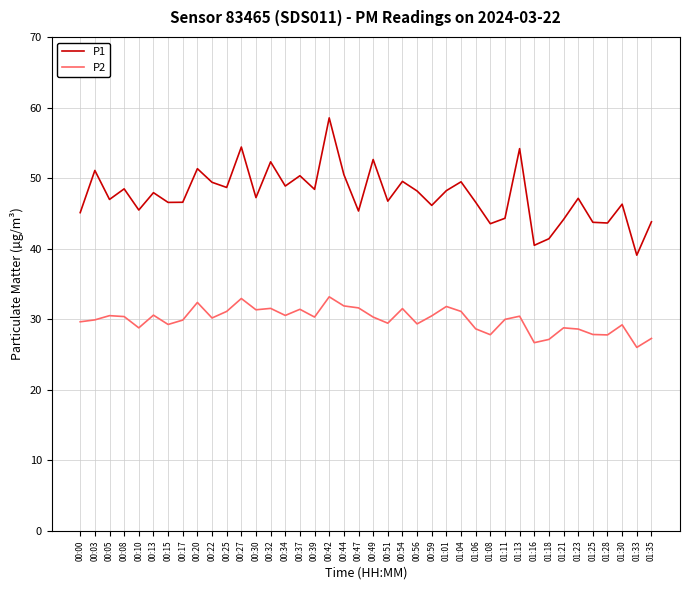

What position from the left is 00:13?

6